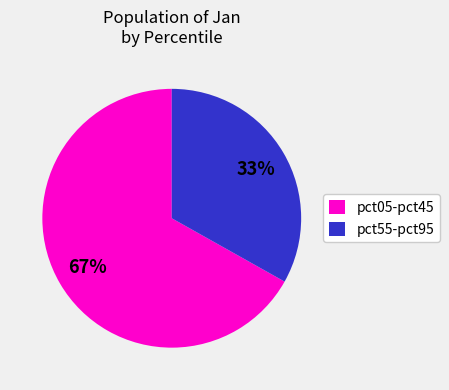

Combined, do pct55-pct95 and pct05-pct45 account for over 50%?

Yes